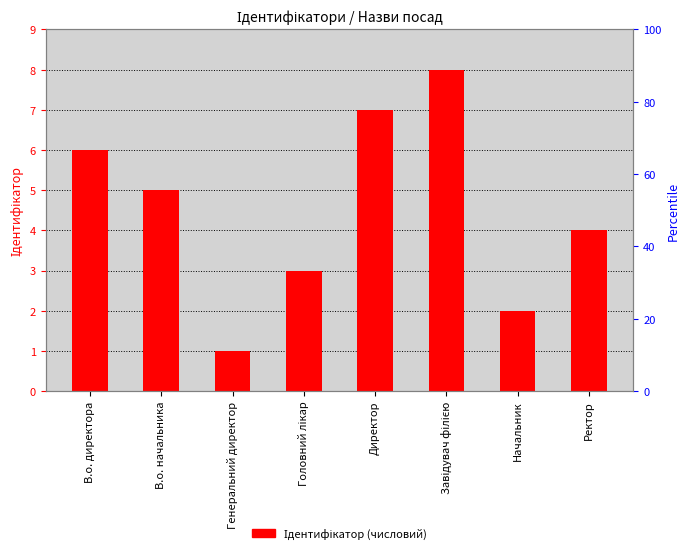

Are the bars grouped side by side (vs. stacked)?

No